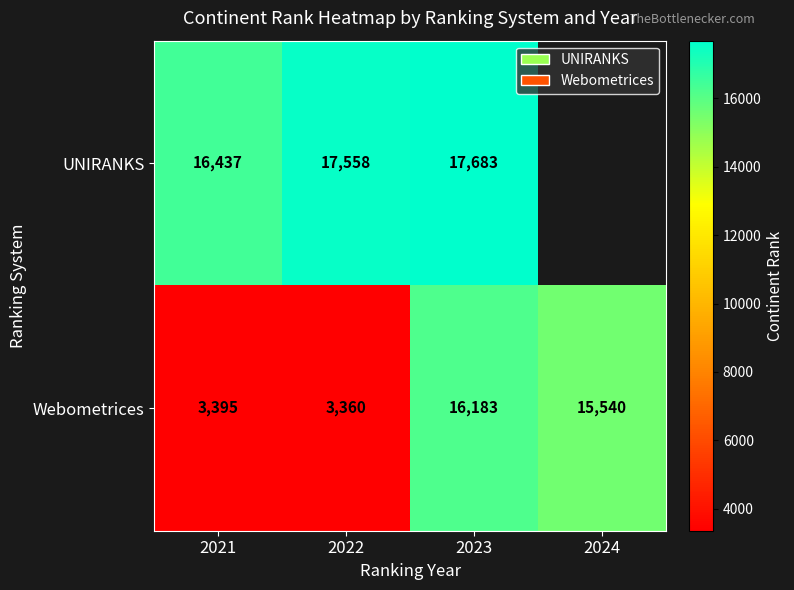

List the labels in order of Webometrices value, largest first.

2023, 2024, 2021, 2022